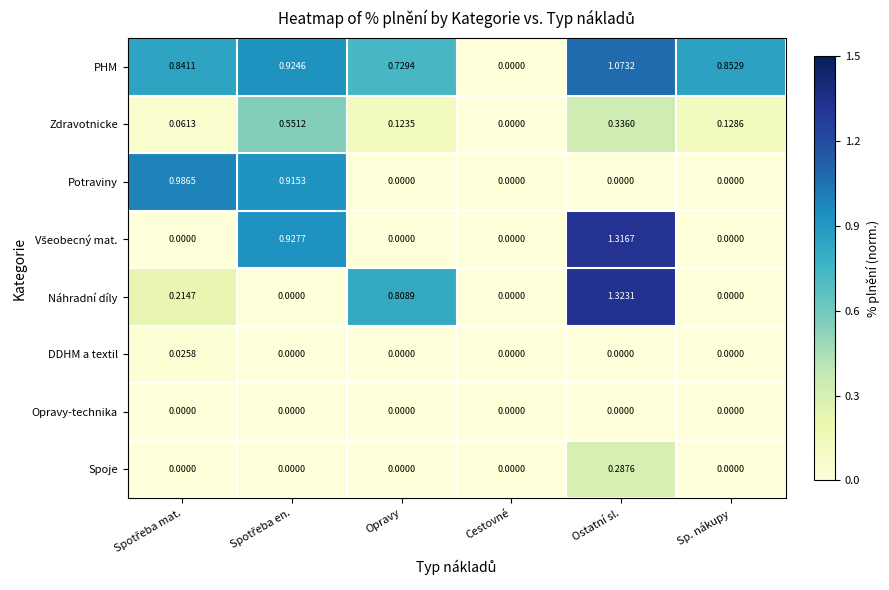

How many data points does each series have?

6